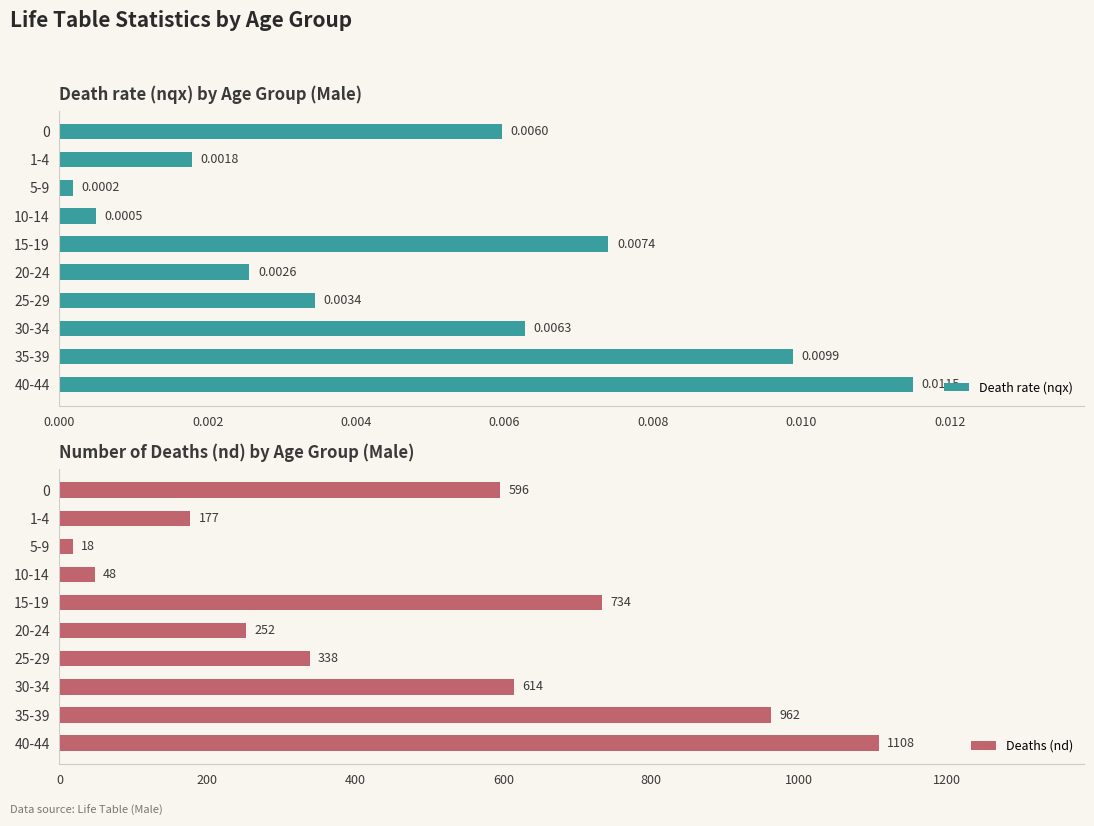

Where is Death rate (nqx) nearest to the value 0?

5-9